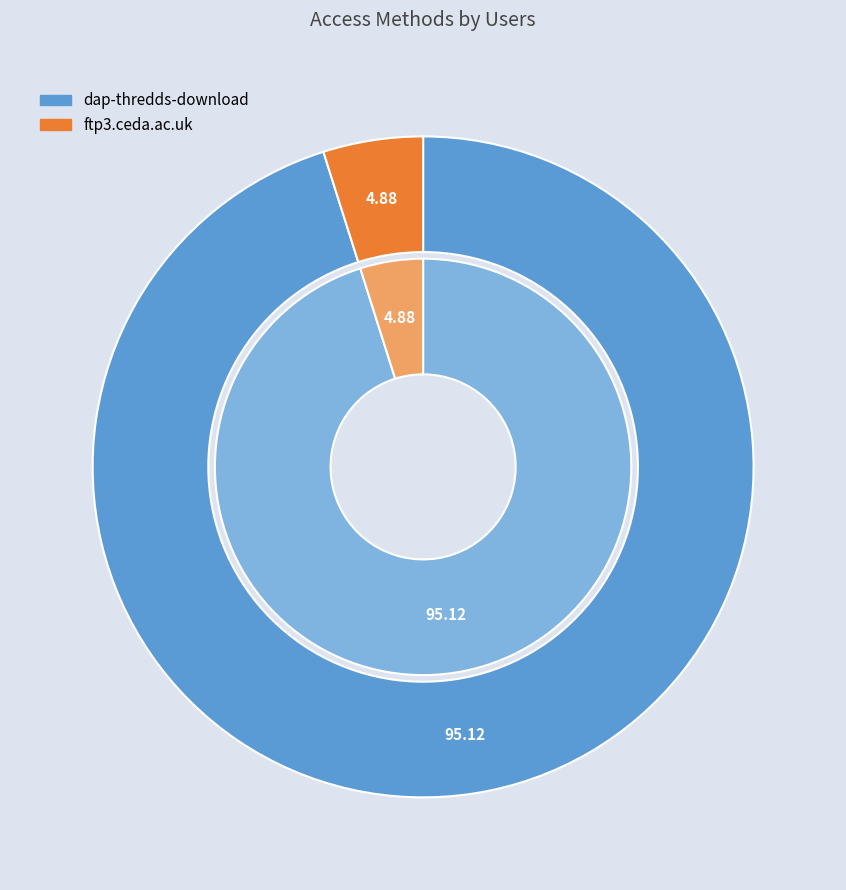

Does dap-thredds-download represent more than half of the total?

Yes